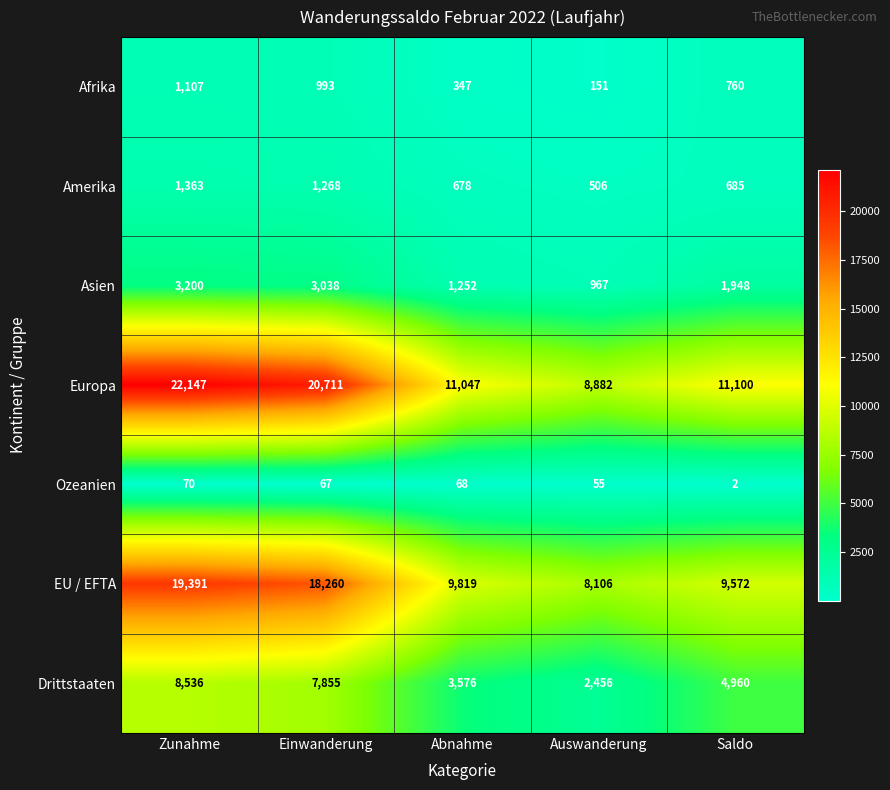

Which category has the highest value in the Drittstaaten series?

Zunahme